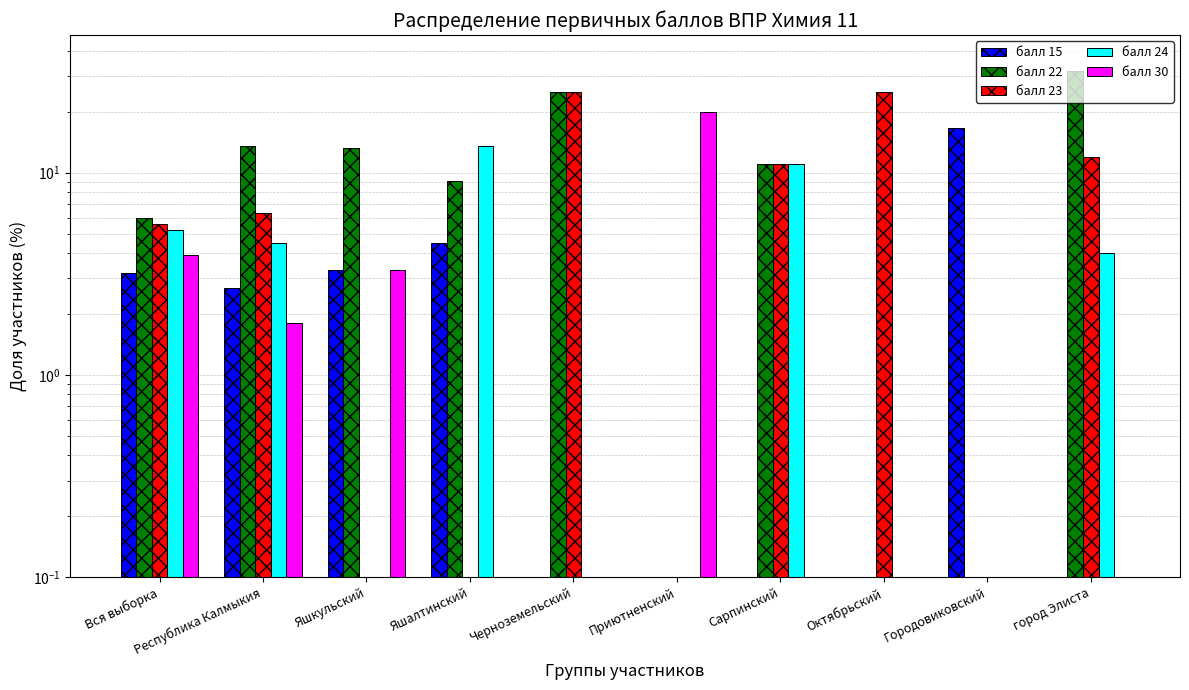

Which series has the largest range (max minus min)?

балл 22